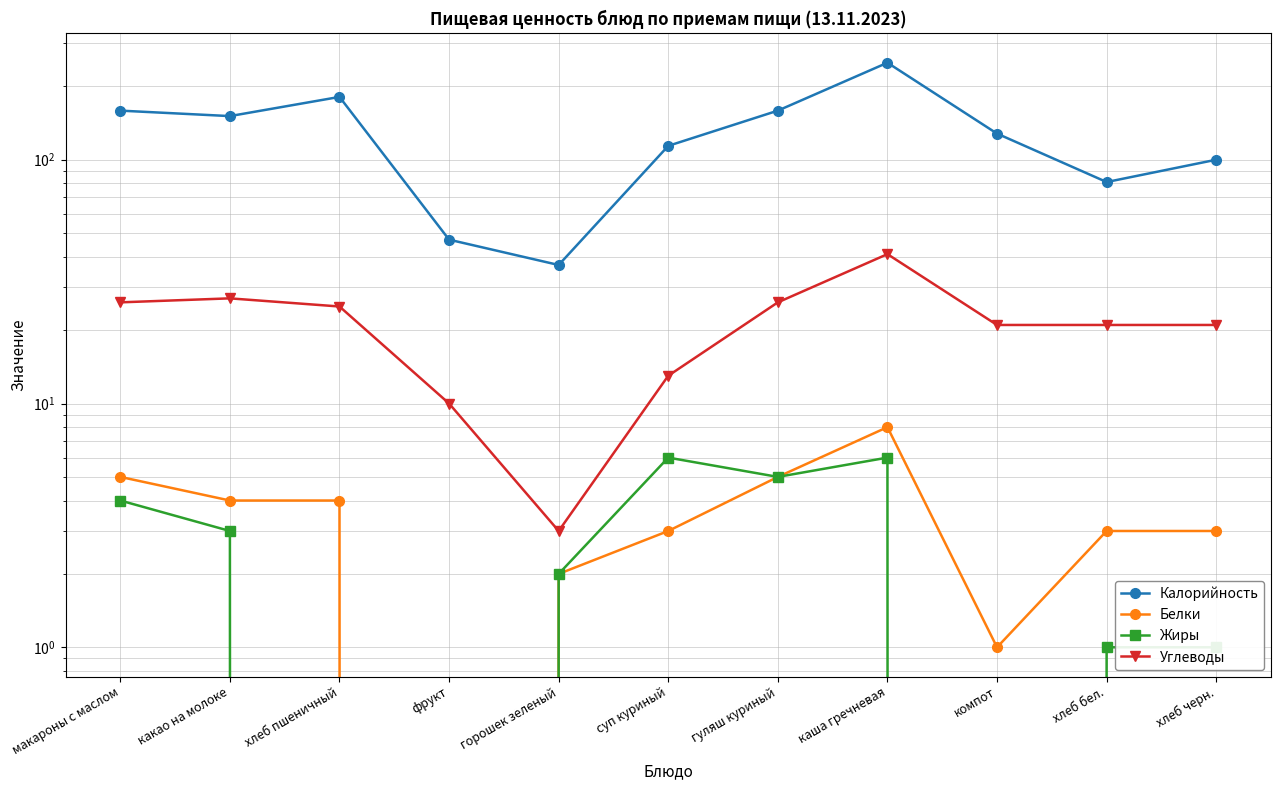

How many distinct data groups are displayed?

4